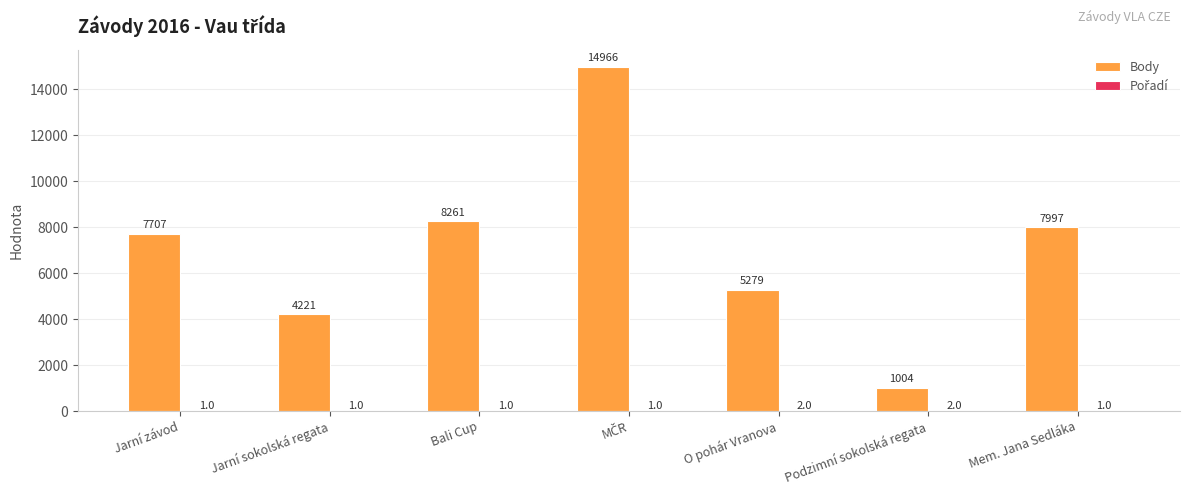

What is the highest value of the Body series?

14966